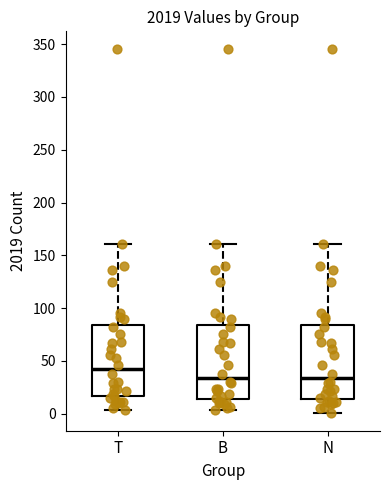

Reading left to right, read every box against the y-axis: the position of its median line, the range the box covers, and the ends of its whiskers. The values are not printed on the chart, so give them approximately, as read against the axis.

T: median 40, box 15 to 85, whiskers 5 to 160
B: median 35, box 15 to 85, whiskers 5 to 160
N: median 35, box 15 to 85, whiskers 0 to 160